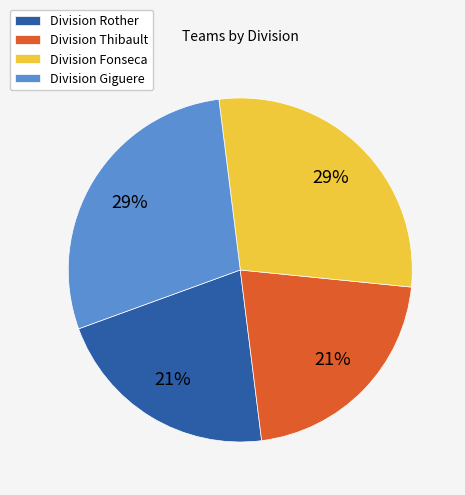

To the nearest percent, what is the average slice percentage?

25%